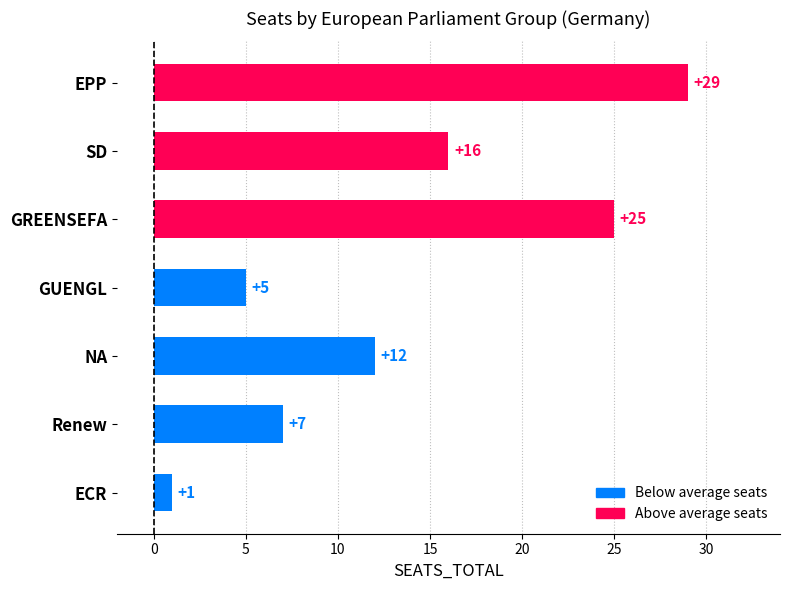

Reading top to bottom, extract all data points from this chart.

29	16	25	5	12	7	1